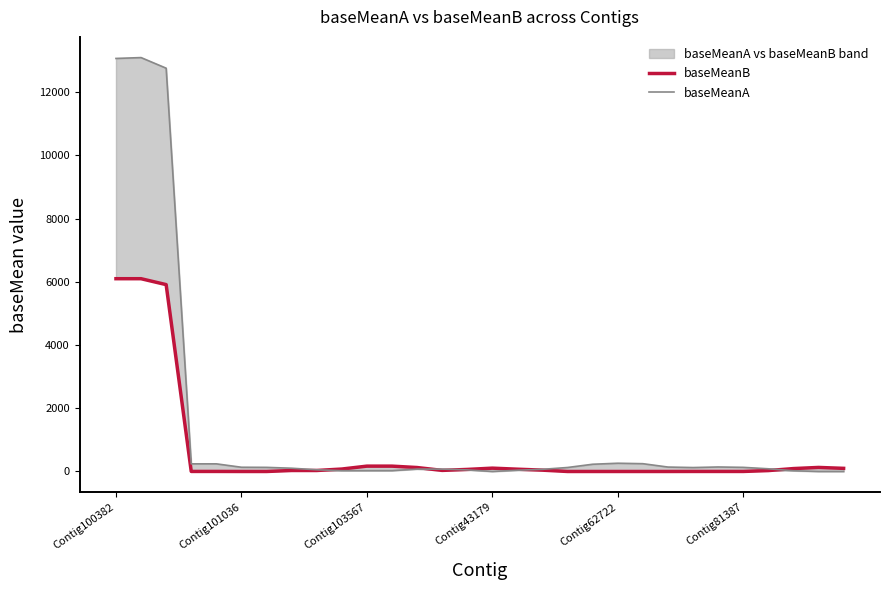

What is the difference between the highest and lowest values at Contig43179?

240.2